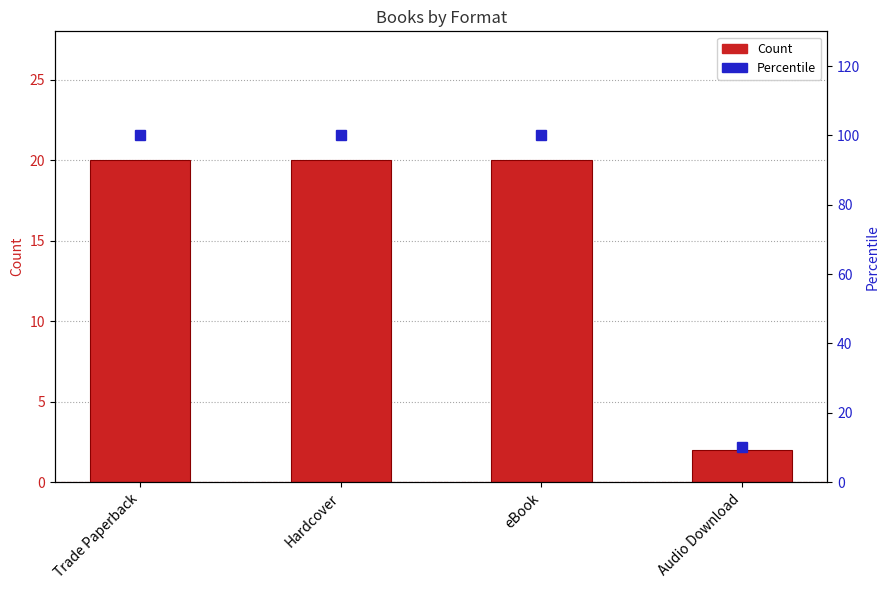

At Trade Paperback, list the series in order from largest to smallest.

Percentile, Count